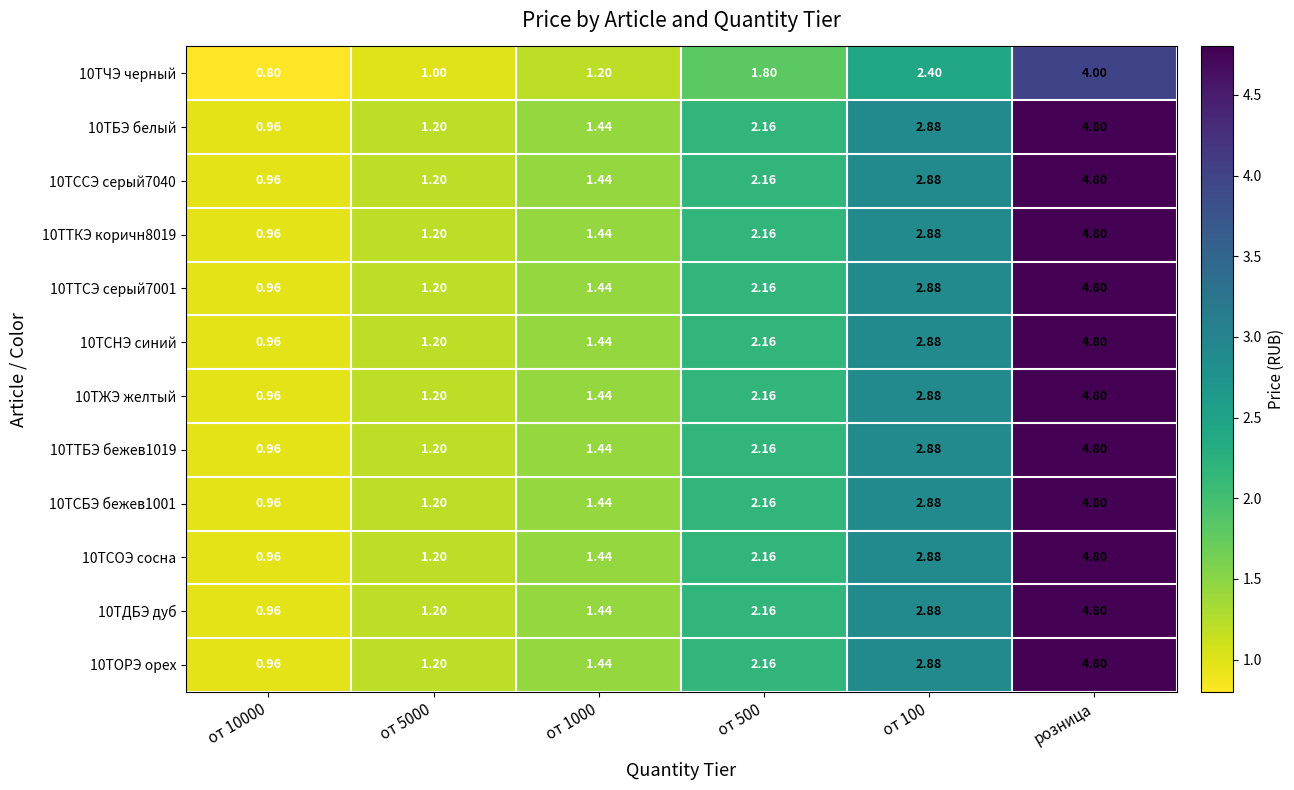

At which category is the sum across all series the highest?

розница